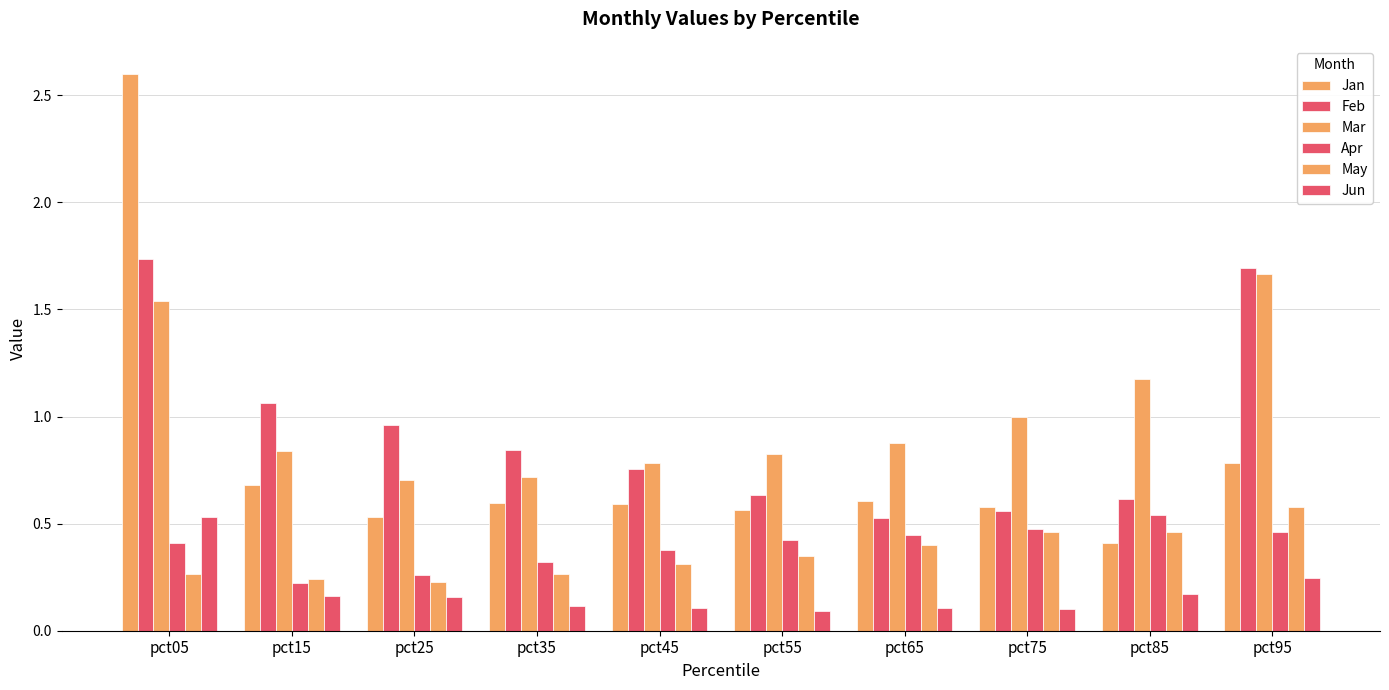

Which series has the widest spread of values?

Jan